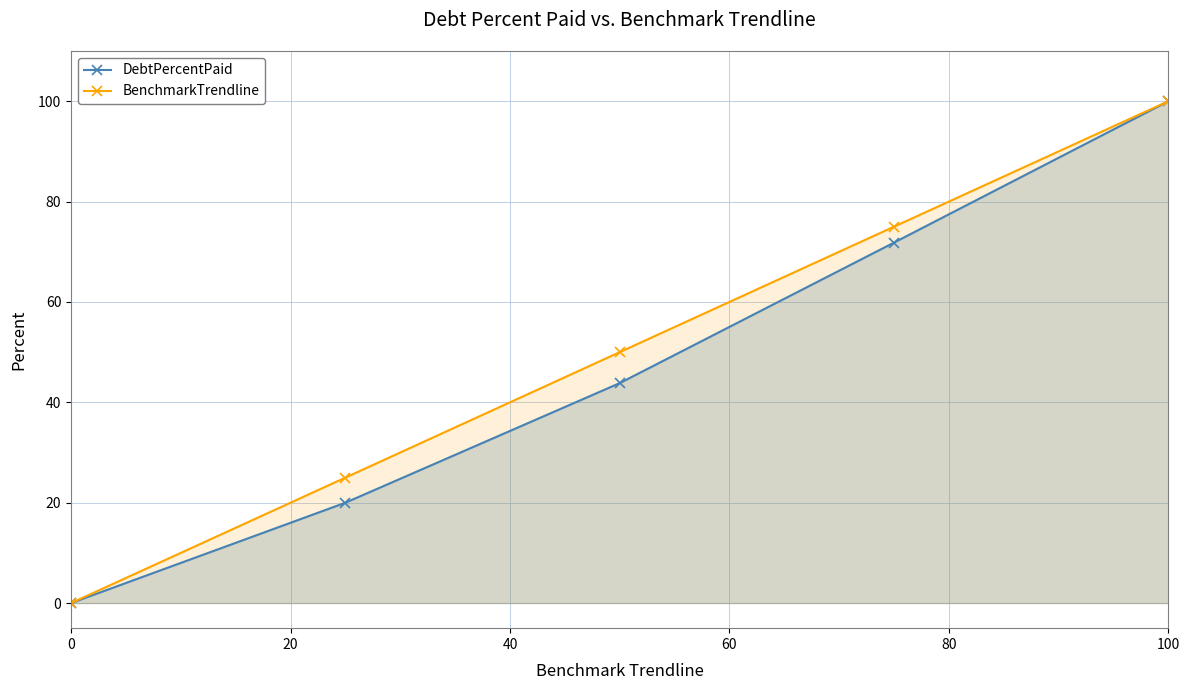

At how many categories does at least one series exceed 64?

2